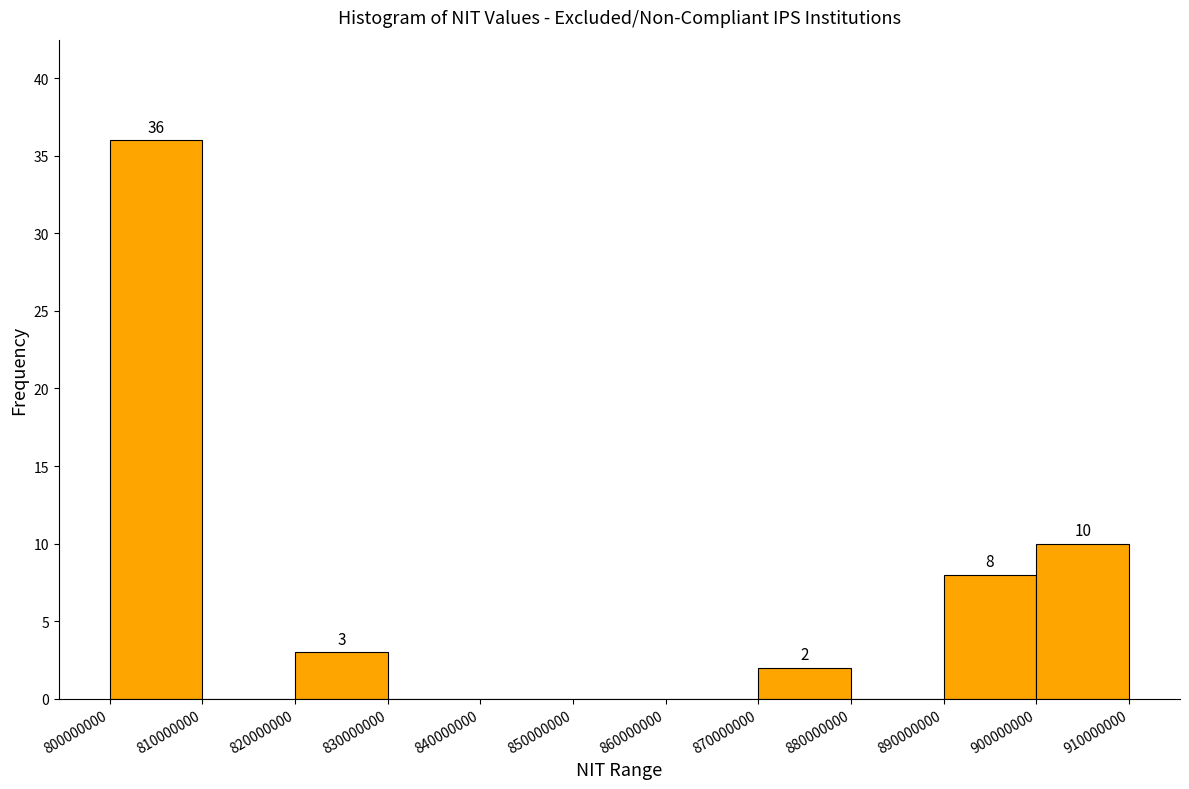

Which range on the x-axis has the tallest bar?

800000000 to 810000000